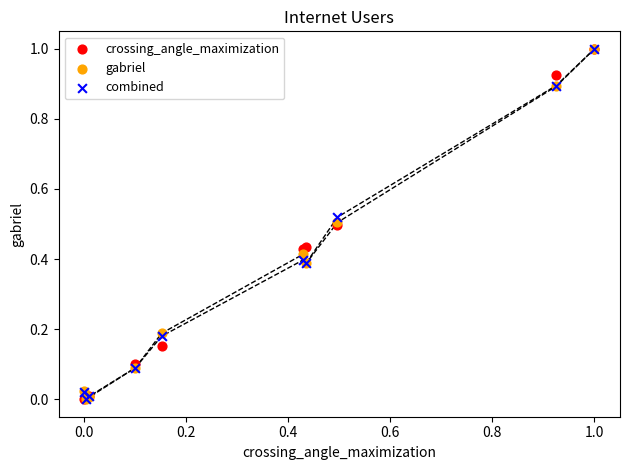

What are all the series names shown in the legend?

crossing_angle_maximization, gabriel, combined